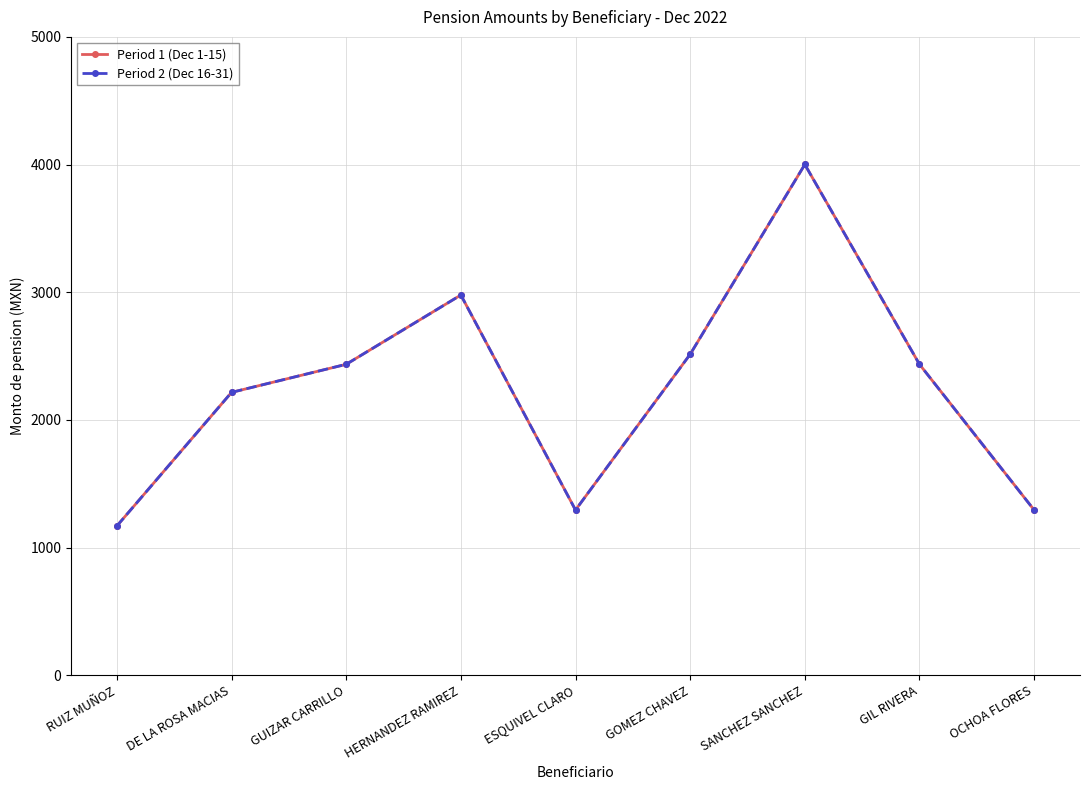

What is the sum of the Period 2 (Dec 16-31) values at SANCHEZ SANCHEZ and DE LA ROSA MACIAS?

6216.8